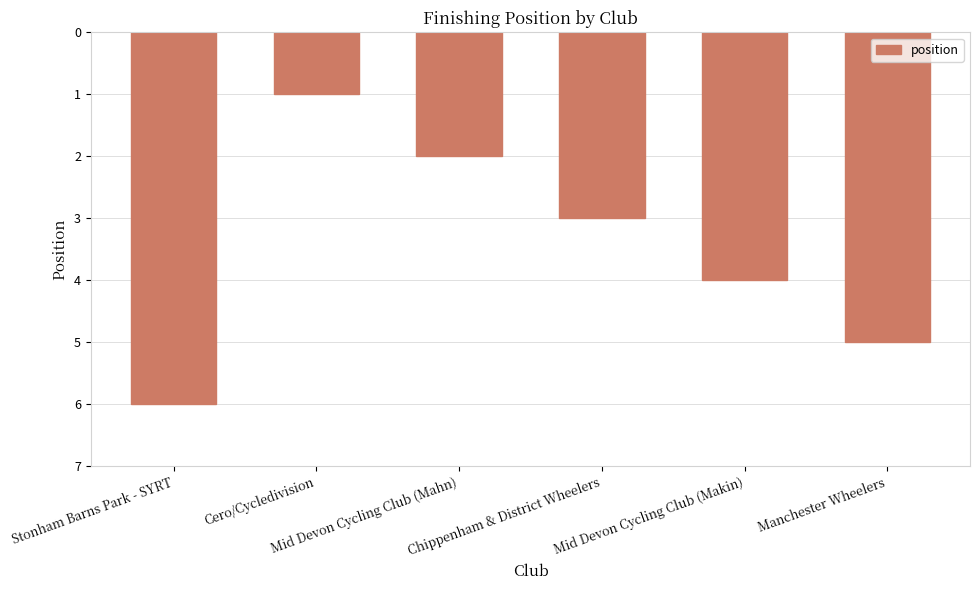

The value at Manchester Wheelers is 8. True or false?

False